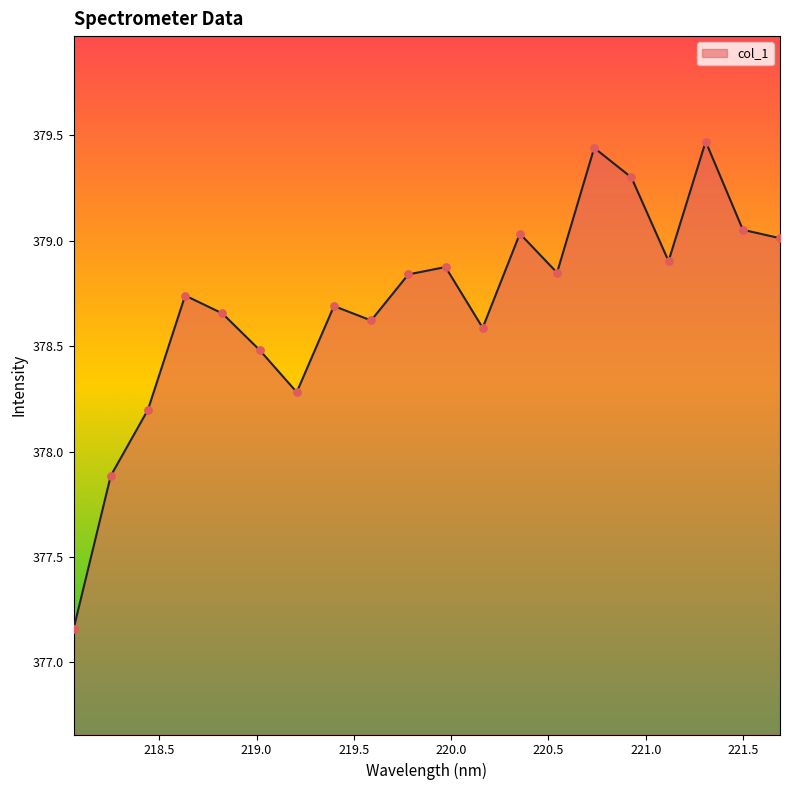

What is the greatest value displayed?

379.5